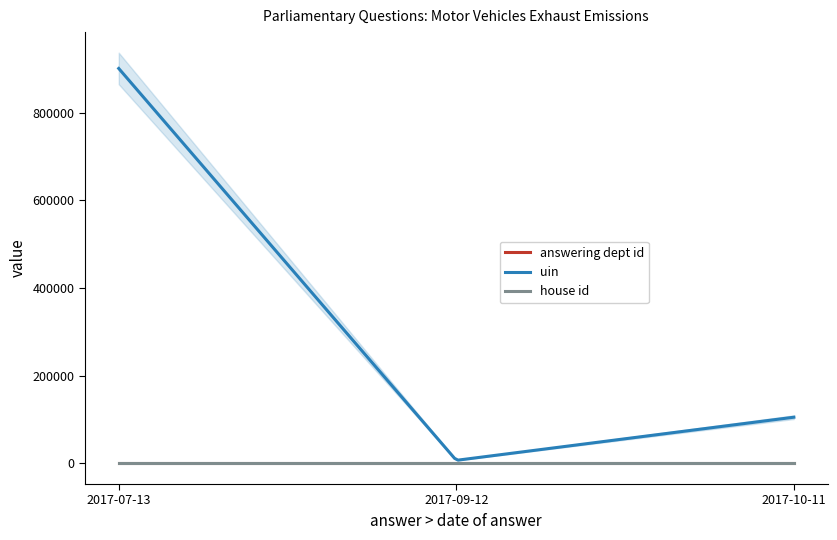

How many series are shown in this chart?

3